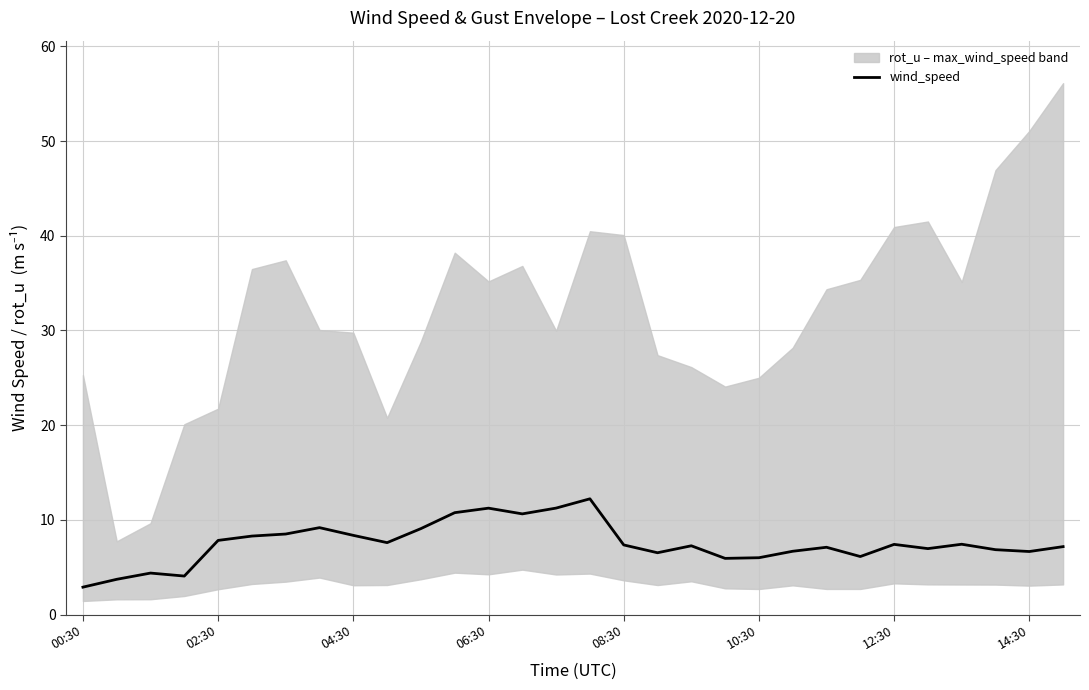

What is the value of the 13th point from the left?

11.2